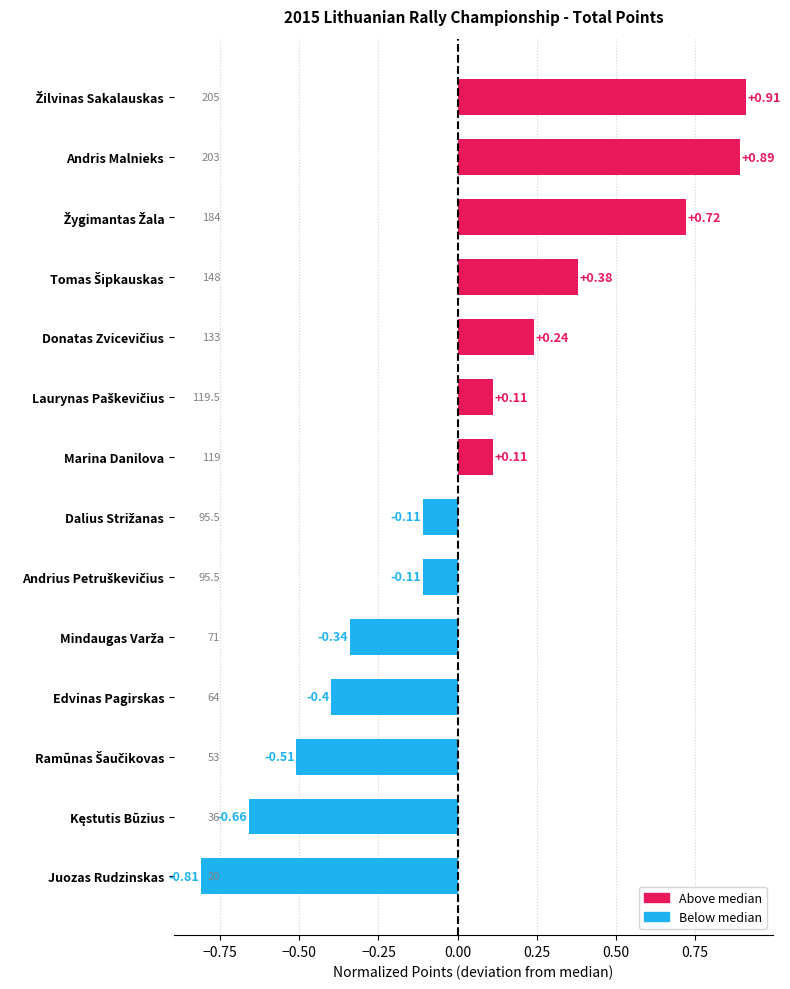

Which category has the lowest value across all series?

Juozas Rudzinskas